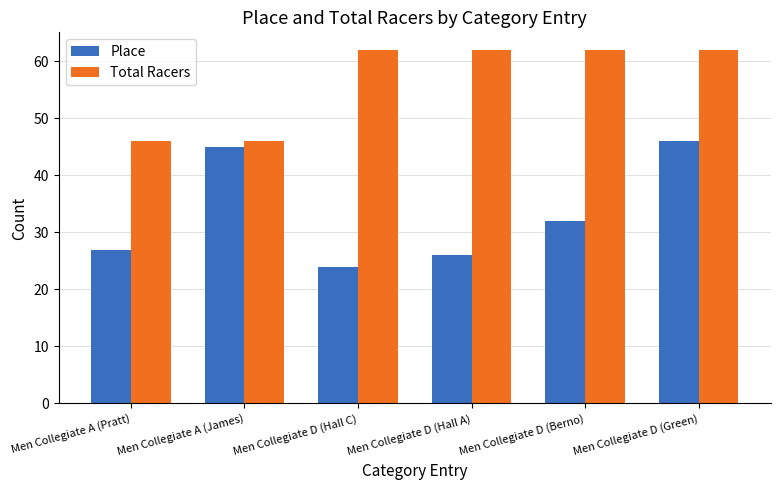

Reading left to right, extract all data points from this chart.

Place: Men Collegiate A (Pratt)=27	Men Collegiate A (James)=45	Men Collegiate D (Hall C)=24	Men Collegiate D (Hall A)=26	Men Collegiate D (Berno)=32	Men Collegiate D (Green)=46
Total Racers: Men Collegiate A (Pratt)=46	Men Collegiate A (James)=46	Men Collegiate D (Hall C)=62	Men Collegiate D (Hall A)=62	Men Collegiate D (Berno)=62	Men Collegiate D (Green)=62